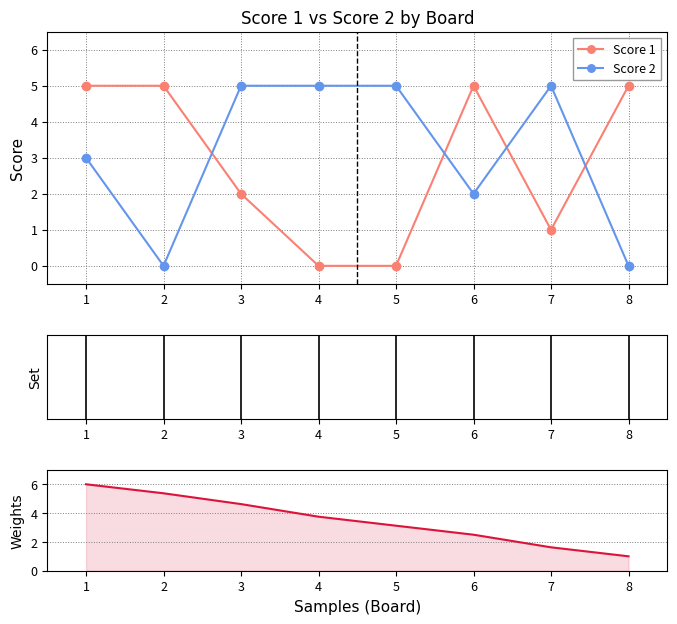

Which series has the largest range (max minus min)?

Score 1